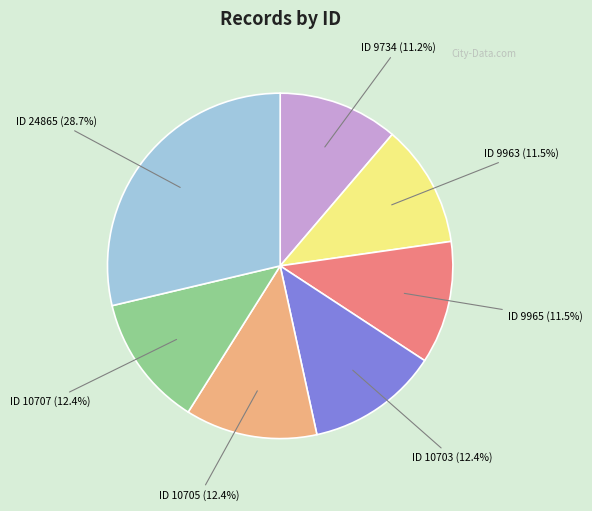

Is there any slice that represents more than half of the pie?

No